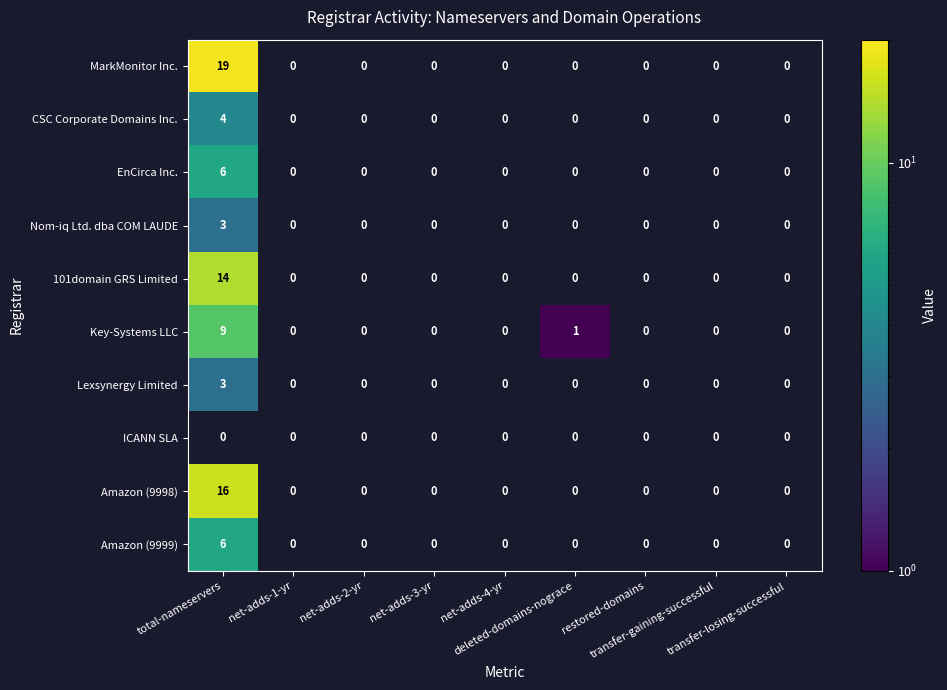

Where is Amazon (9998) nearest to the value 16?

total-nameservers